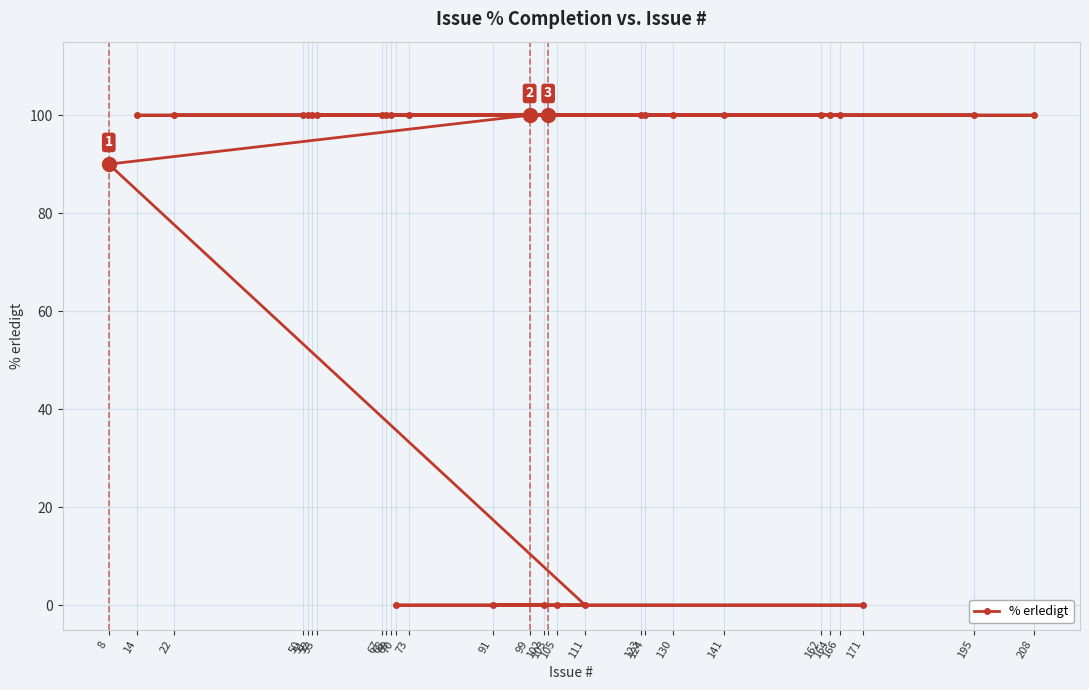

What is the greatest value displayed?

100